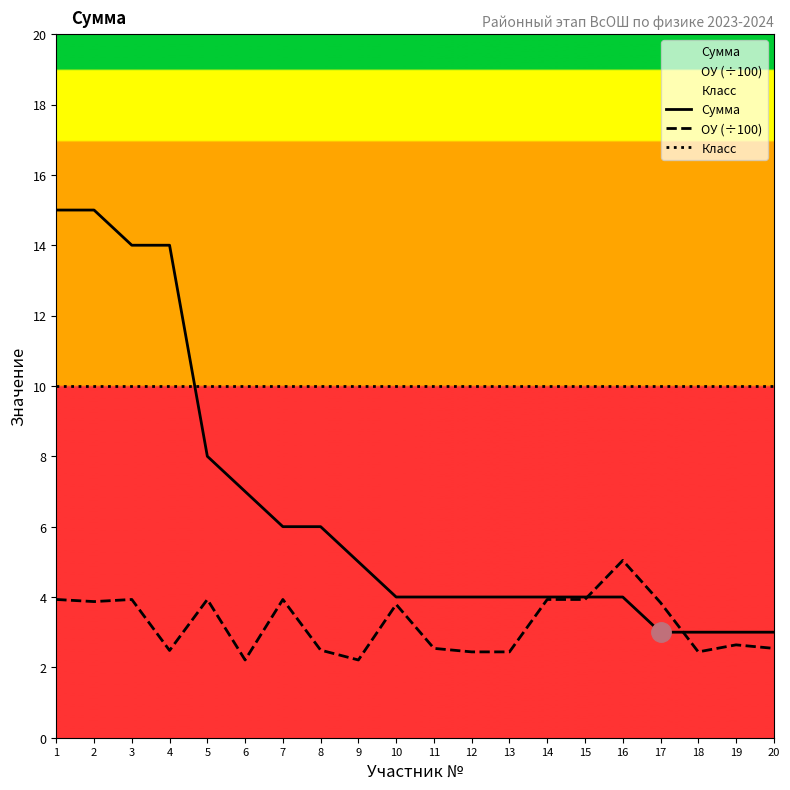

How many intersections are there between Сумма and ОУ (÷100)?

2